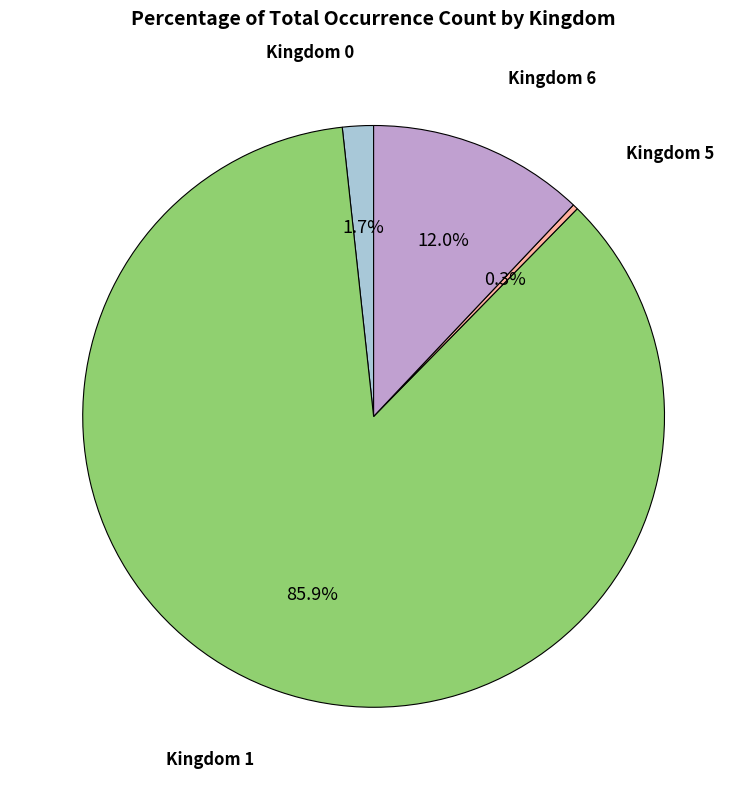

Is there any slice that represents more than half of the pie?

Yes